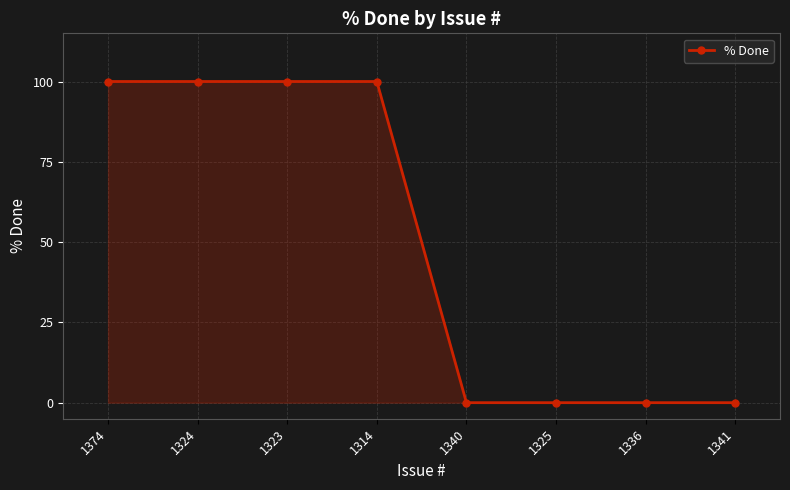

The chart shows a value of 28 at 1374. True or false?

False